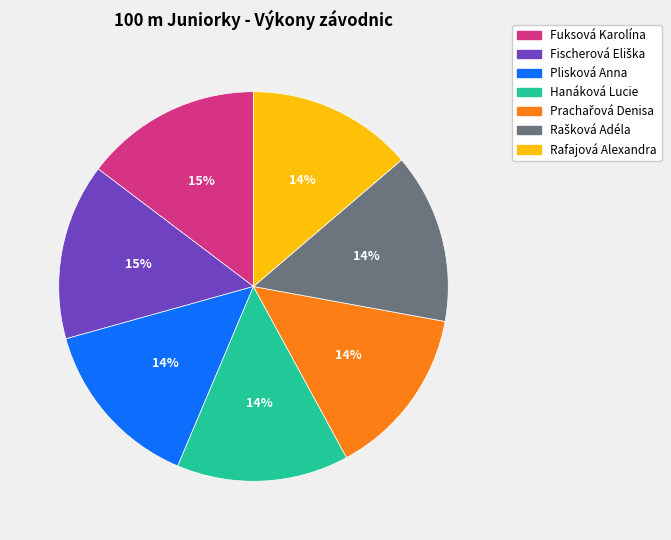

Is the sum of Hanáková Lucie and Fuksová Karolína greater than half?

No